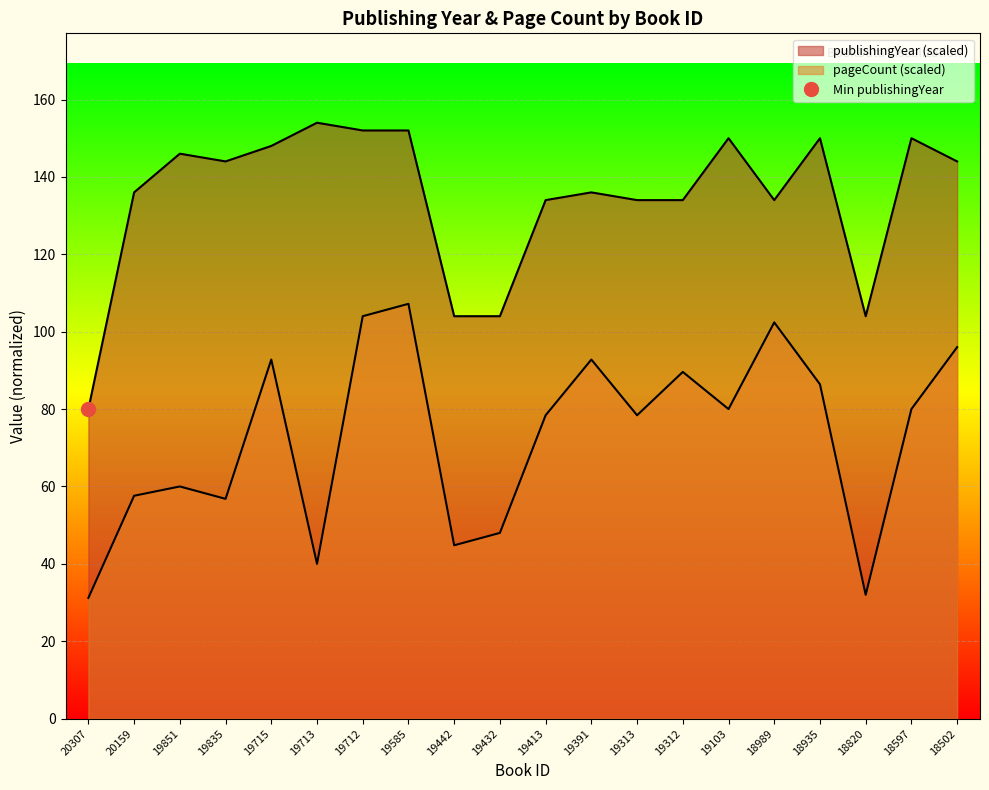

What is the difference between the maximum and second lowest values in the publishingYear series?

50.0